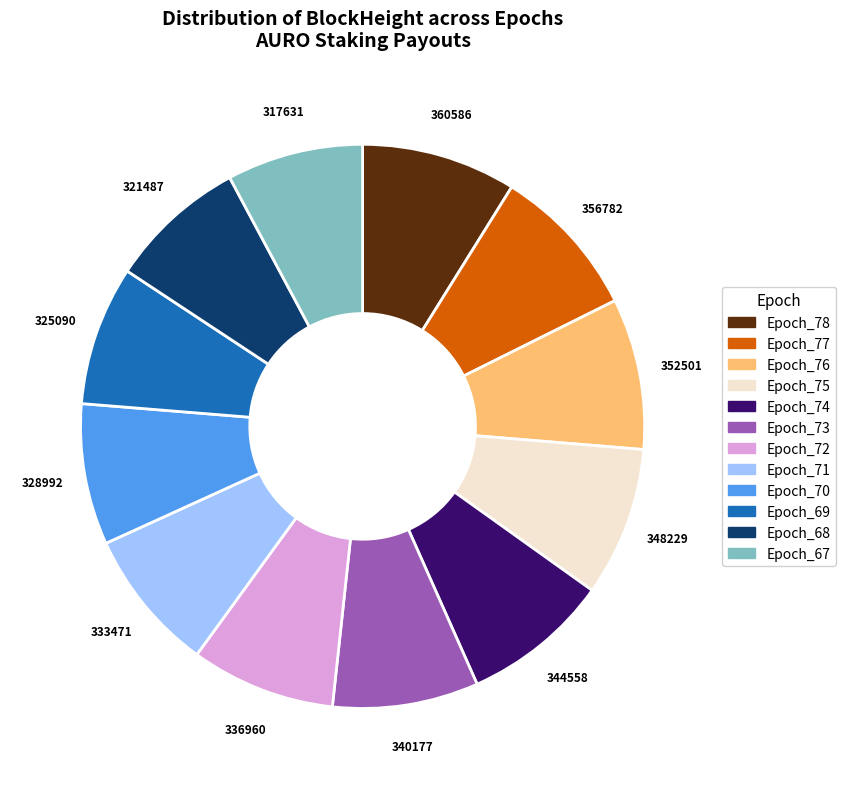

Combined, do Epoch_68 and Epoch_72 account for over 50%?

No